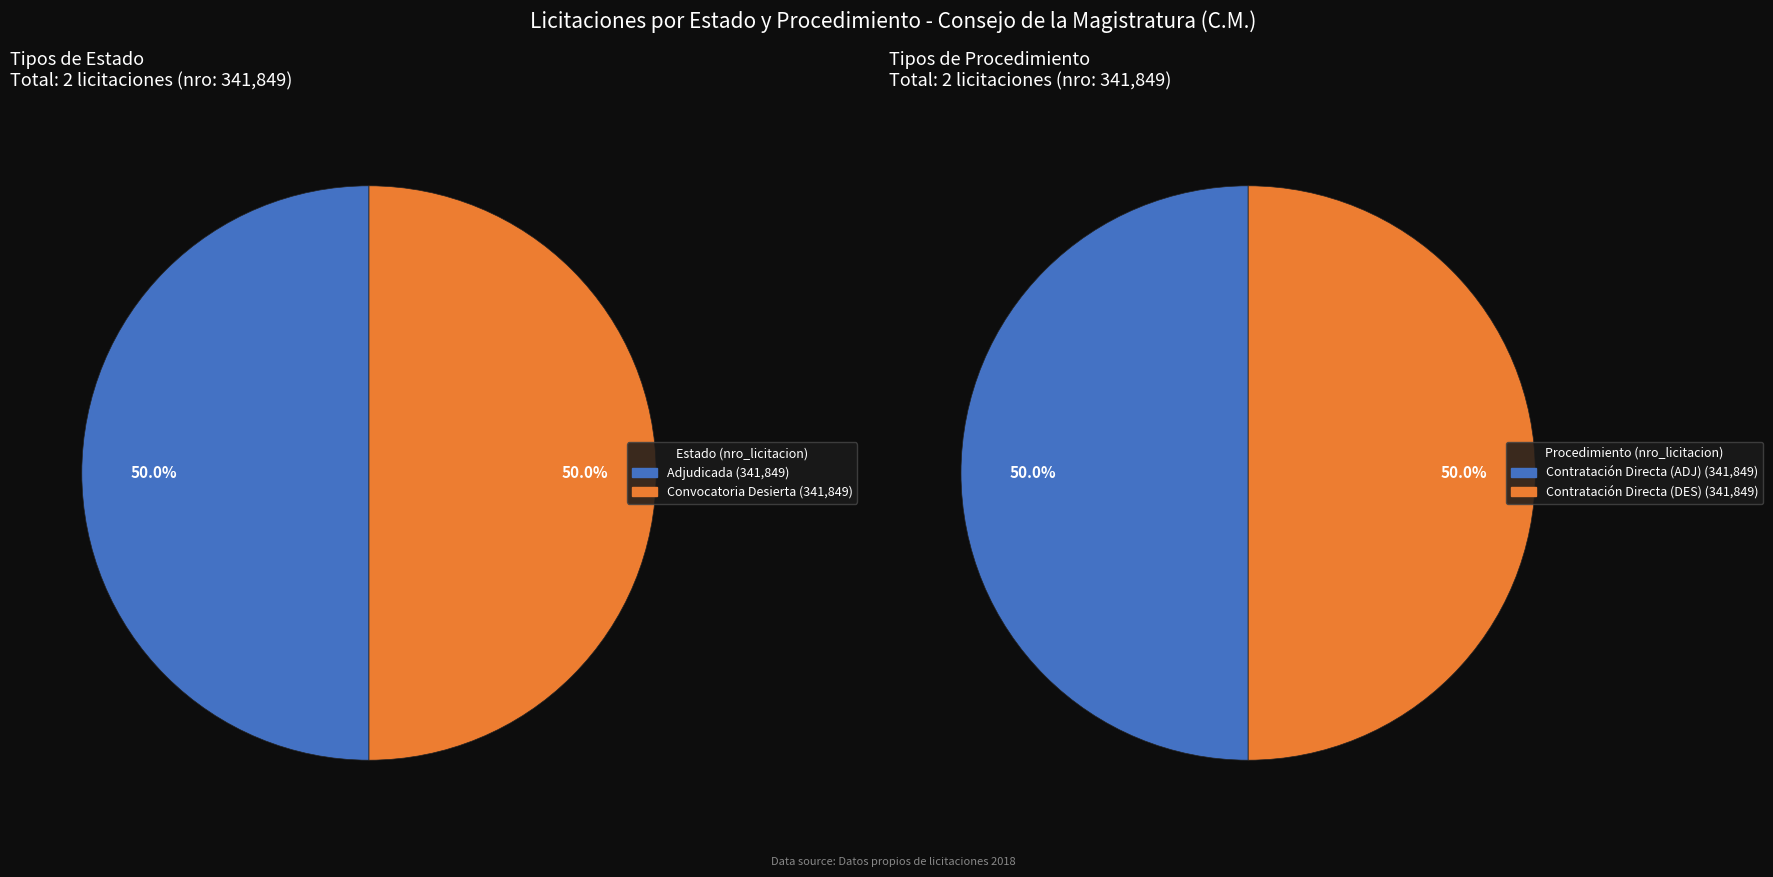

What portion of the pie excludes Adjudicada?

50.0%